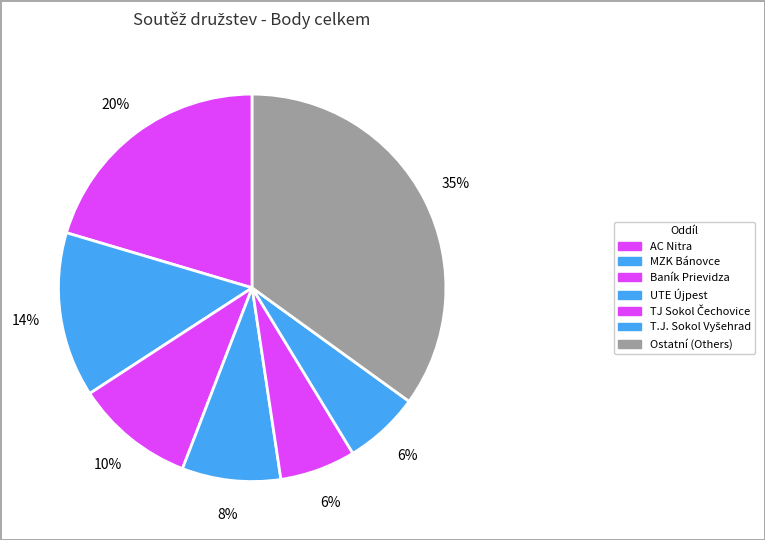

How many segments does this pie chart have?

7